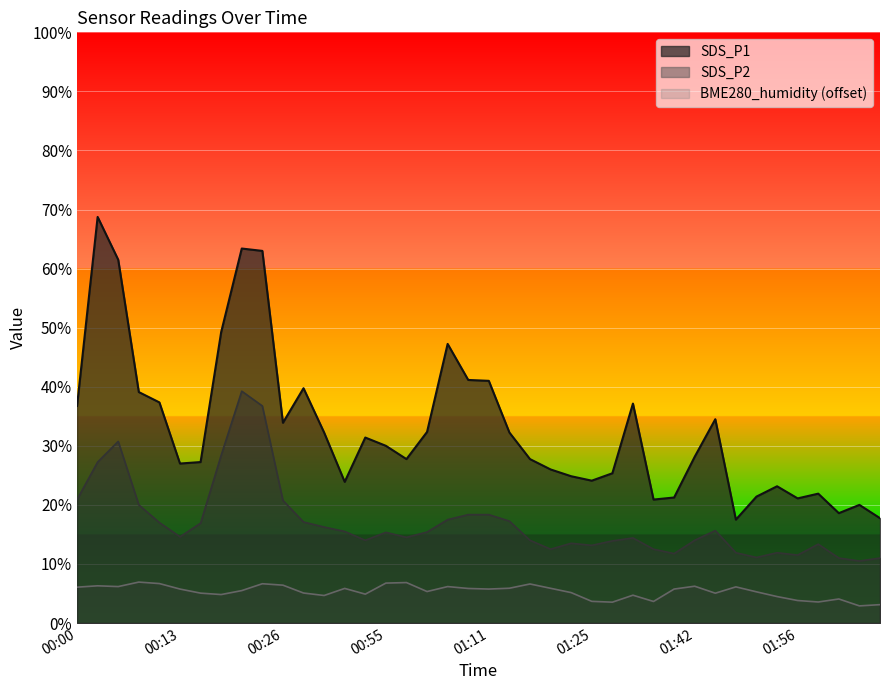

What is the average value of the SDS_P2 series?

17.0